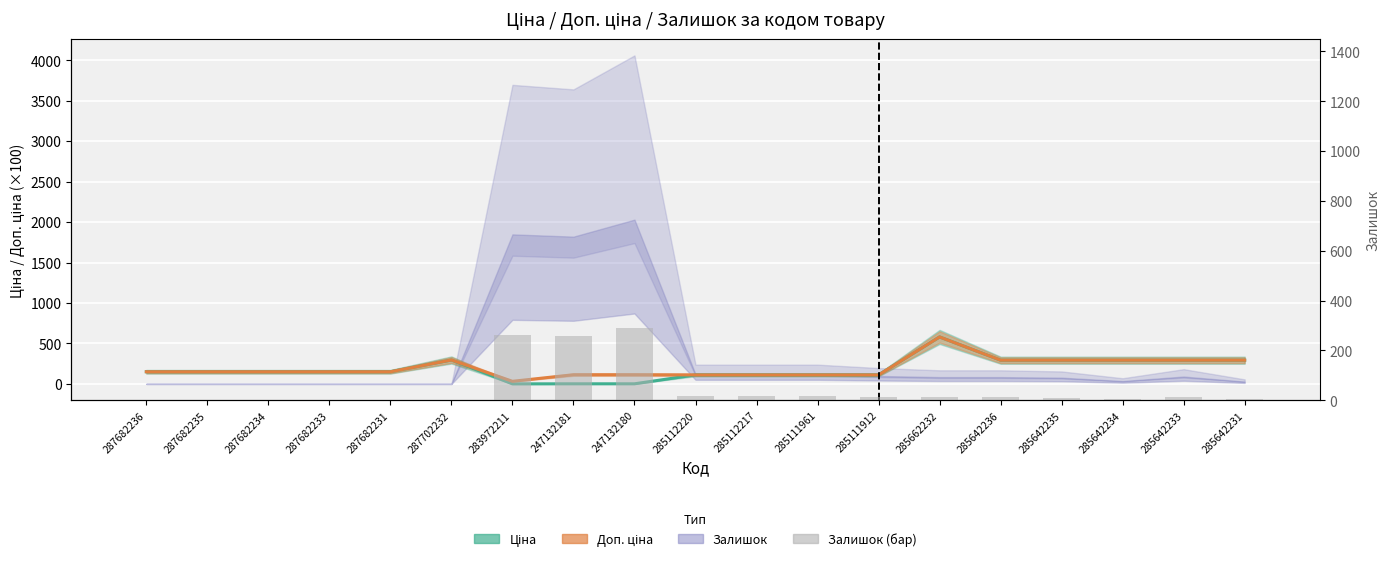

Reading left to right, transcribe all the data shown in this chart.

Ціна: 150.2	150.2	150.2	150.2	150.2	295.5	0.3	1.1	1.1	111.1	111.1	111.1	111.1	580.4	292.9	292.9	292.9	292.9	292.9
Доп. ціна: 150.2	150.2	150.2	150.2	150.2	295.5	32.0	113.3	113.3	111.1	111.1	111.1	111.1	580.4	292.9	292.9	292.9	292.9	292.9
Залишок: 0.0	0.0	0.0	0.0	0.0	0.0	264.0	260.0	290.0	17.0	17.0	17.0	14.0	12.0	12.0	11.0	5.0	13.0	4.0